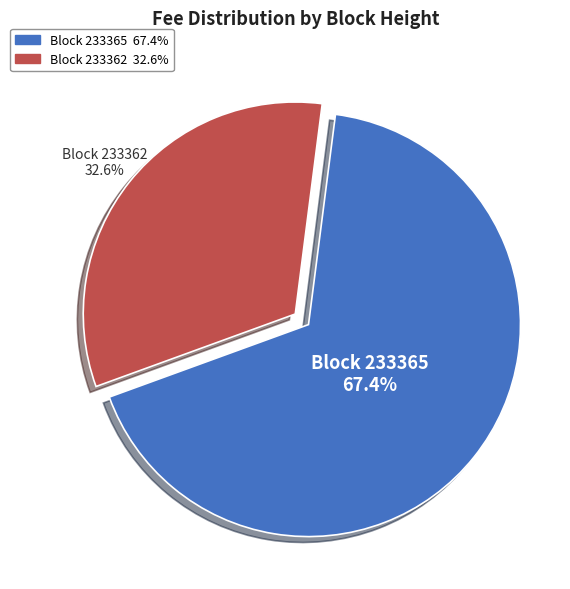

Does any single category account for the majority?

Yes